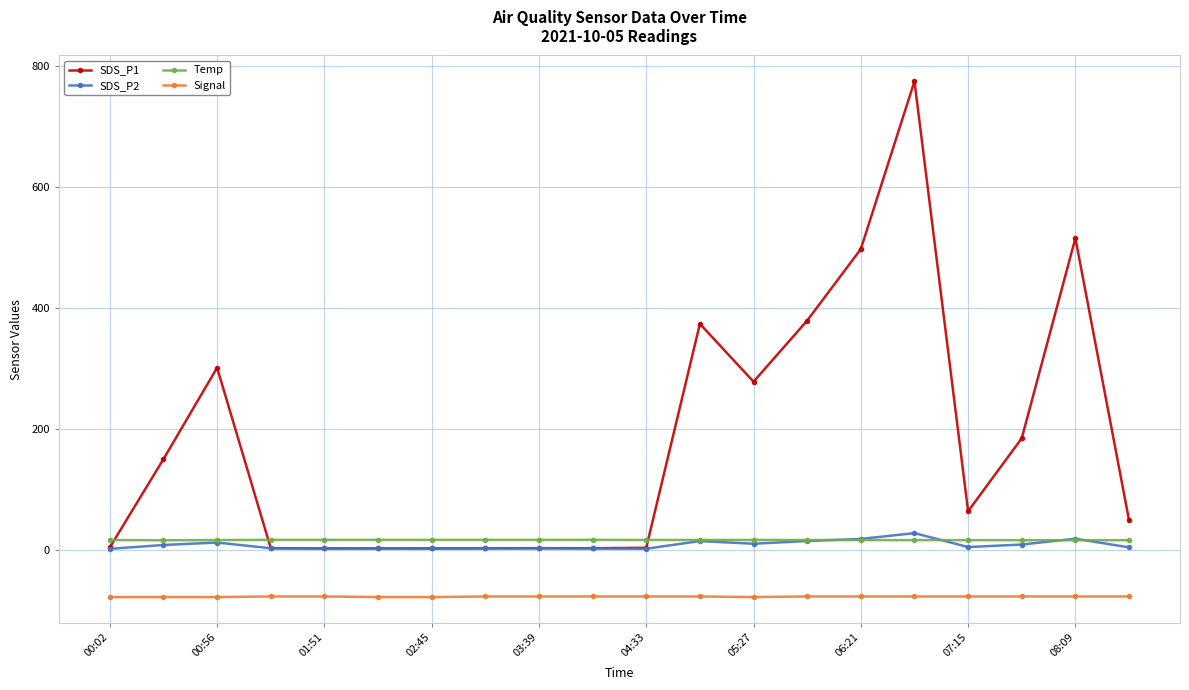

True or false: Temp and Signal intersect in this chart.

False